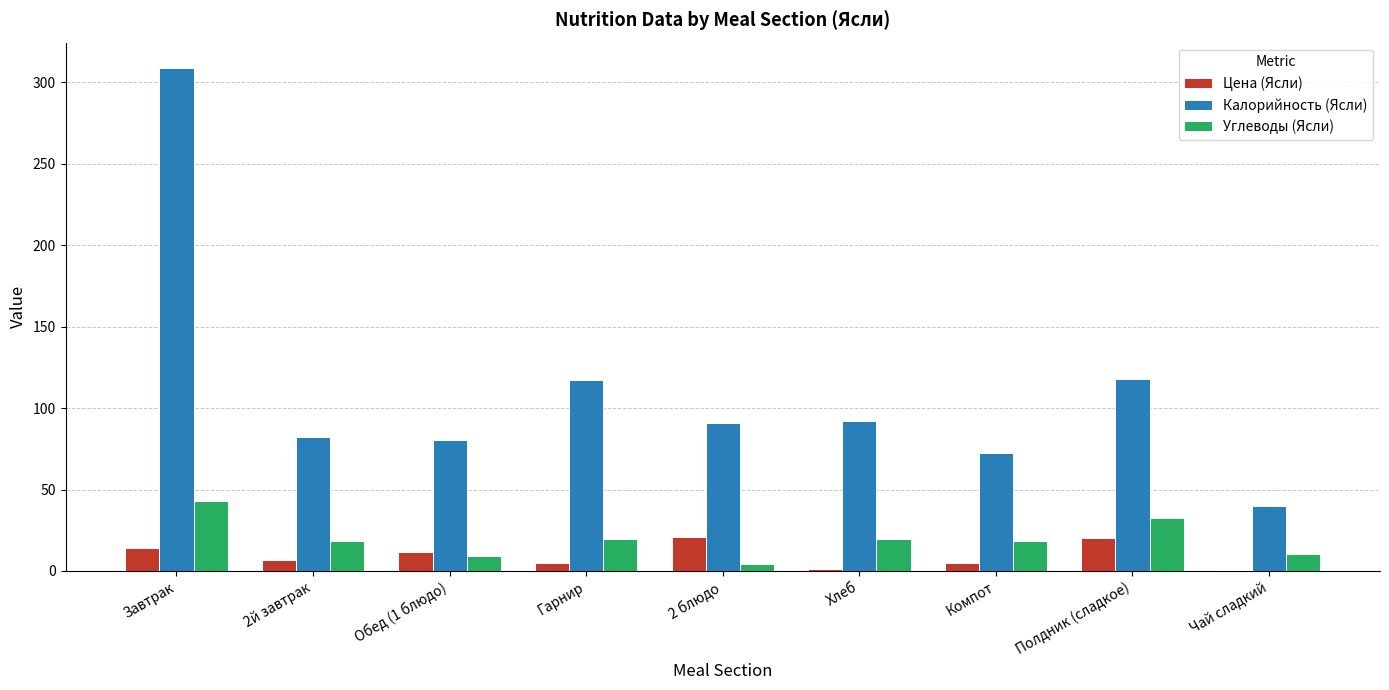

Which series changed the most between 2 блюдо and Чай сладкий?

Калорийность (Ясли)